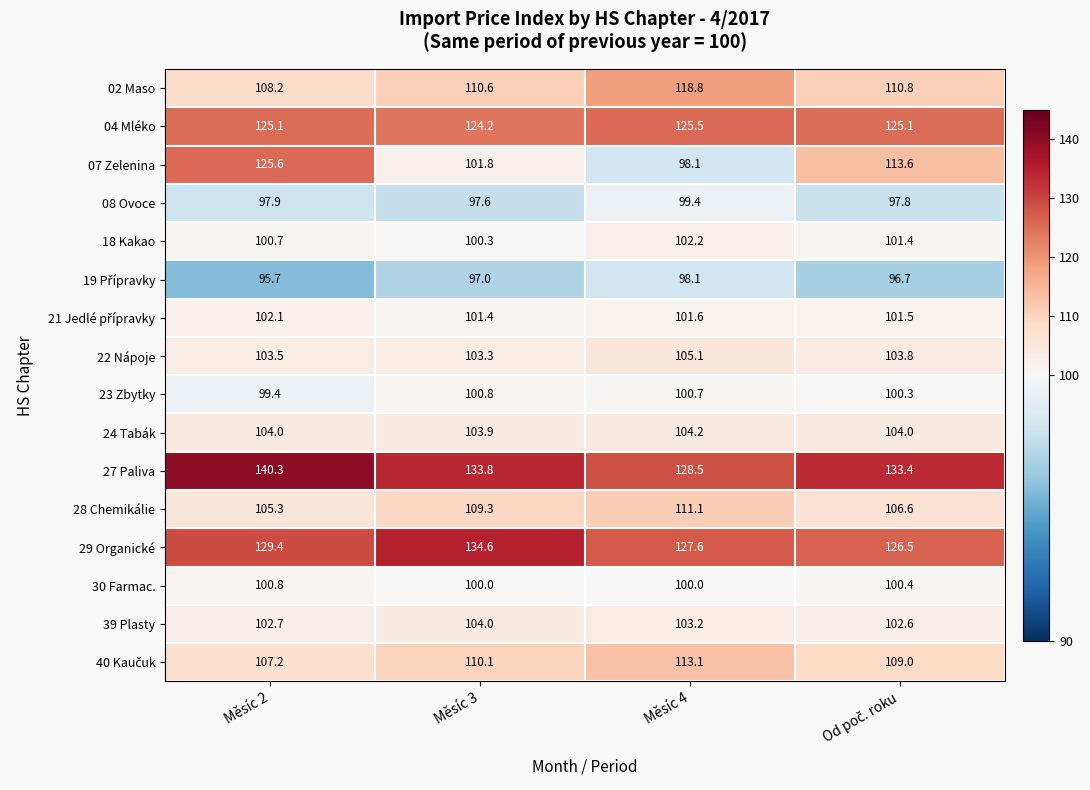

The 04 Mléko series shows 168.6 at Měsíc 2. True or false?

False